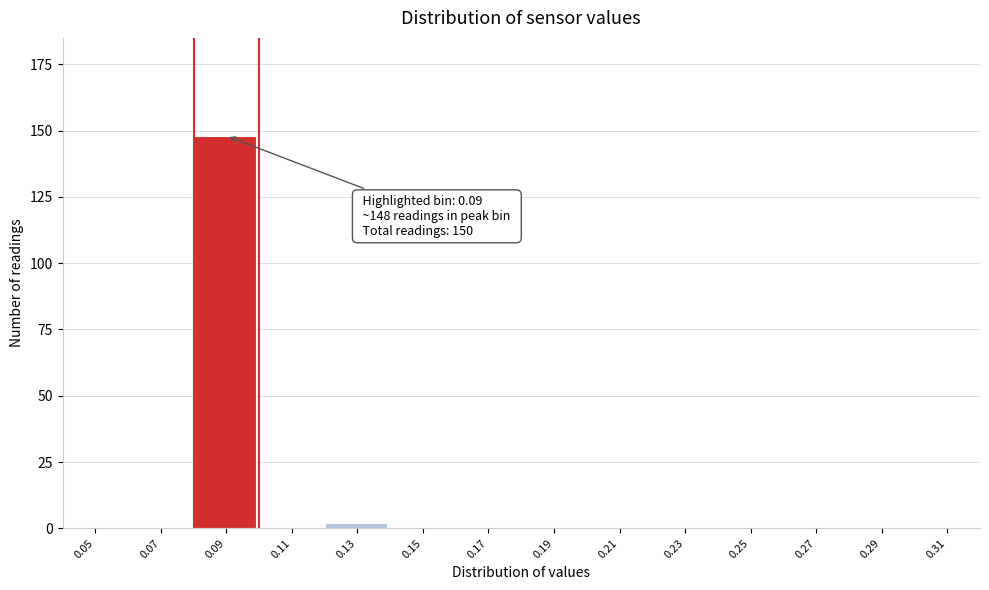

Reading right to left, list all the values displayed in this chart.

0.31=0	0.29=0	0.27=0	0.25=0	0.23=0	0.21=0	0.19=0	0.17=0	0.15=0	0.13=2	0.11=0	0.09=148	0.07=0	0.05=0